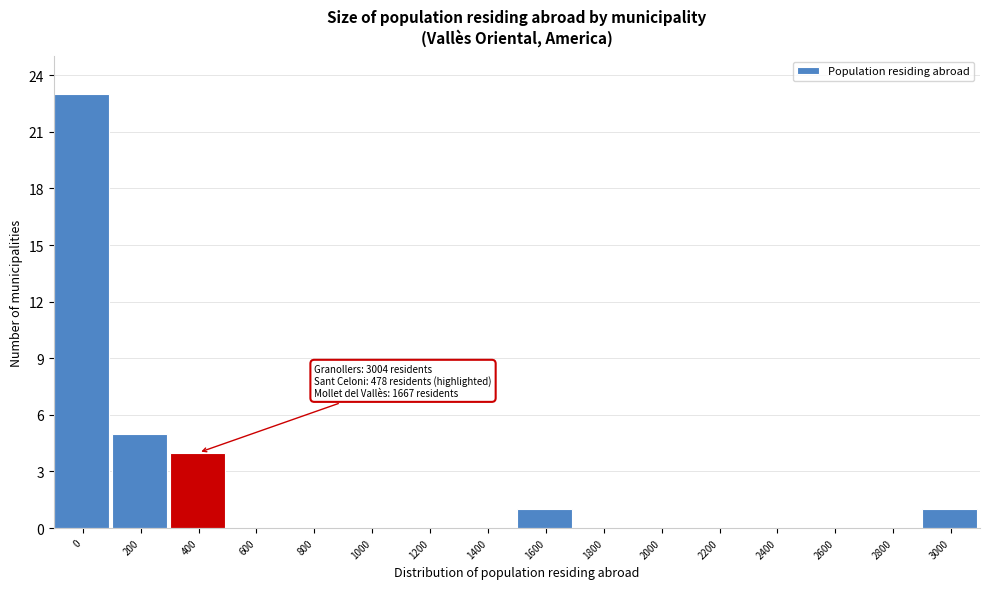

Reading left to right, extract all data points from this chart.

0=23	200=5	400=4	600=0	800=0	1000=0	1200=0	1400=0	1600=1	1800=0	2000=0	2200=0	2400=0	2600=0	2800=0	3000=1